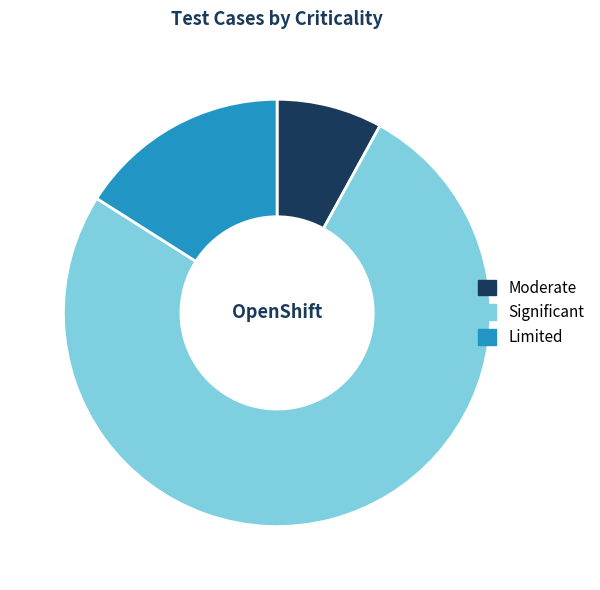

Combined, do Moderate and Significant account for over 50%?

Yes